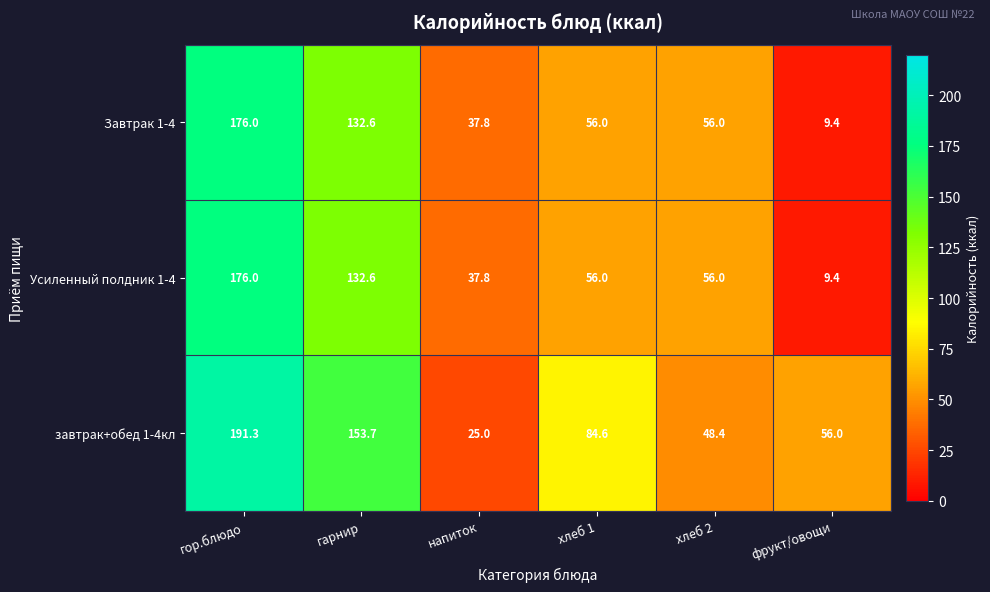

At which category is the sum across all series the highest?

гор.блюдо